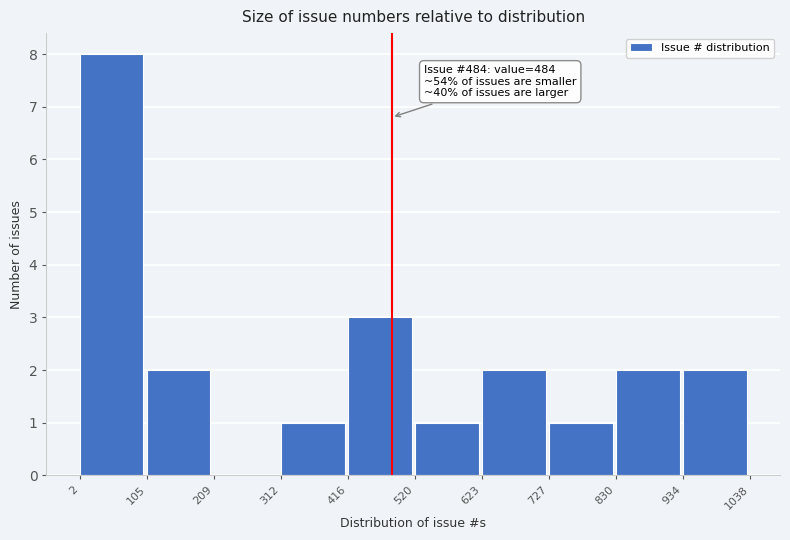

Which range on the x-axis has the tallest bar?

2 to 105